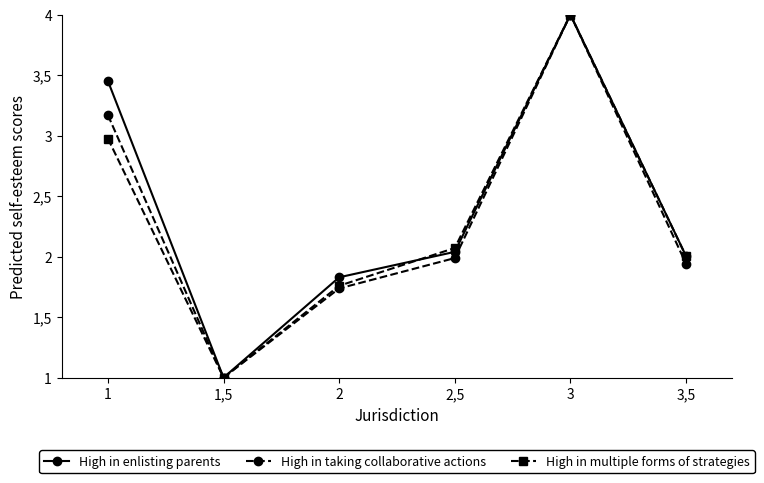

Reading right to left, extract all data points from this chart.

High in enlisting parents: 2.0	4.0	2.0	1.8	1.0	3.5
High in taking collaborative actions: 1.9	4.0	2.0	1.7	1.0	3.2
High in multiple forms of strategies: 2.0	4.0	2.1	1.8	1.0	3.0